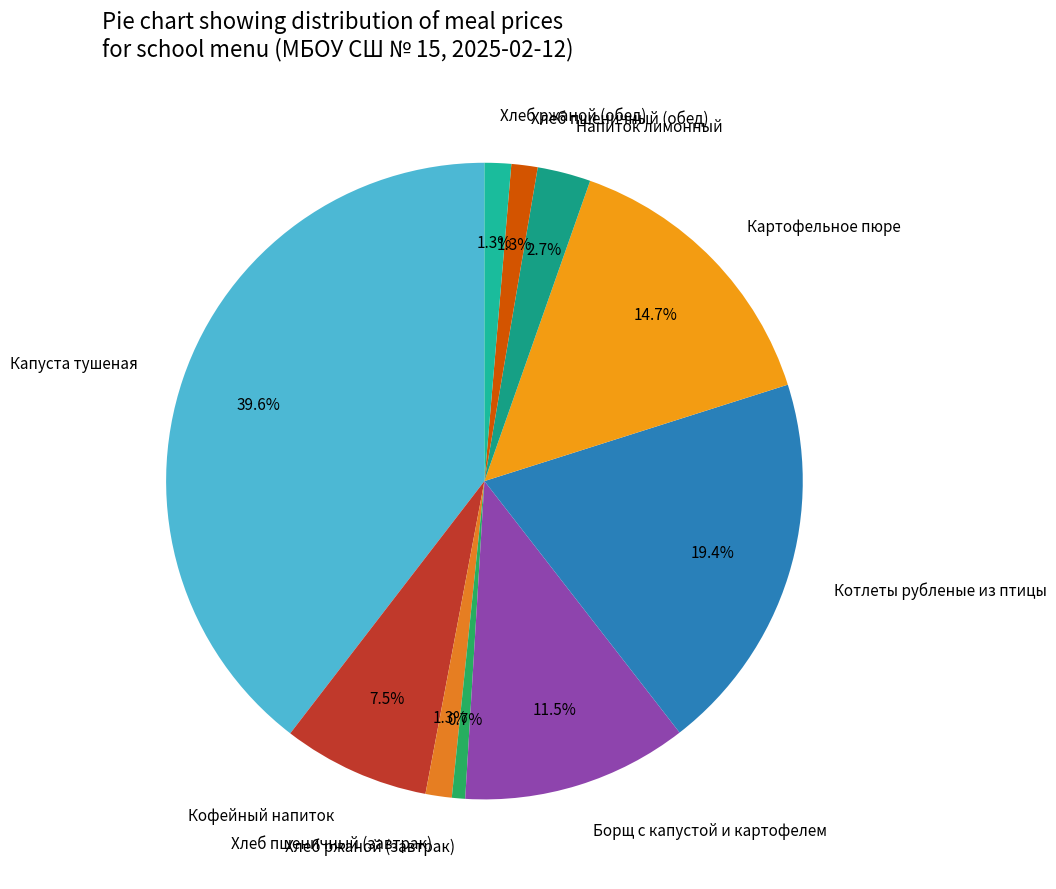

What is the smallest slice in the pie chart?

Хлеб ржаной (завтрак)